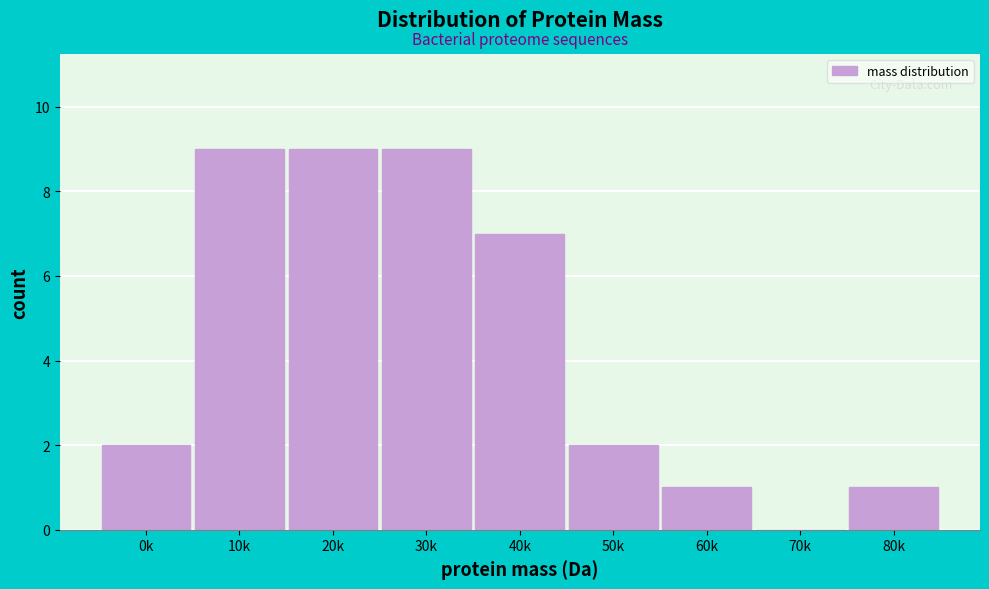

Reading left to right, transcribe all the data shown in this chart.

0k=2	10k=9	20k=9	30k=9	40k=7	50k=2	60k=1	70k=0	80k=1